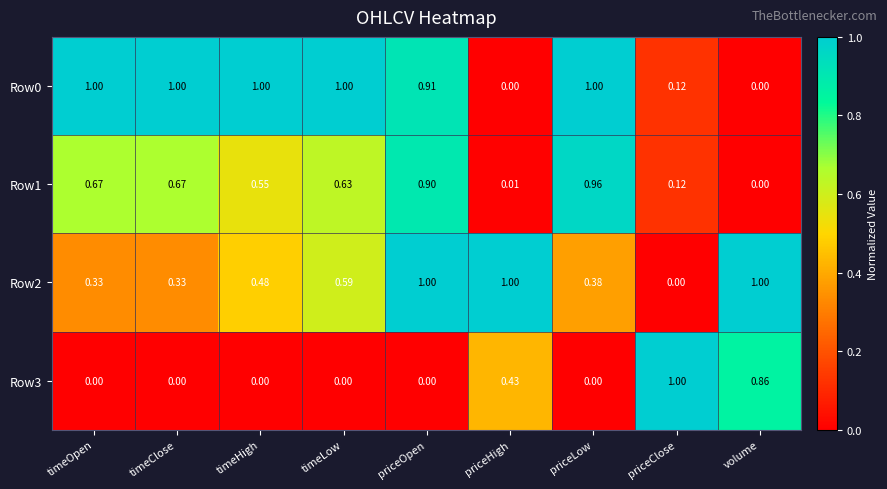

What is the total value across all series at priceHigh?

1.4